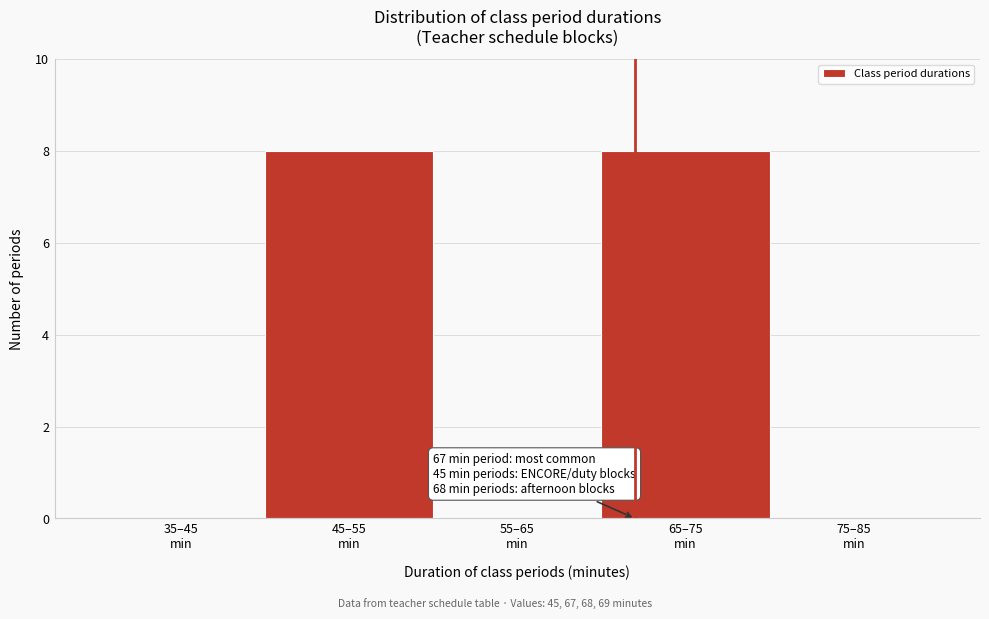

What is the sum of all values?

16